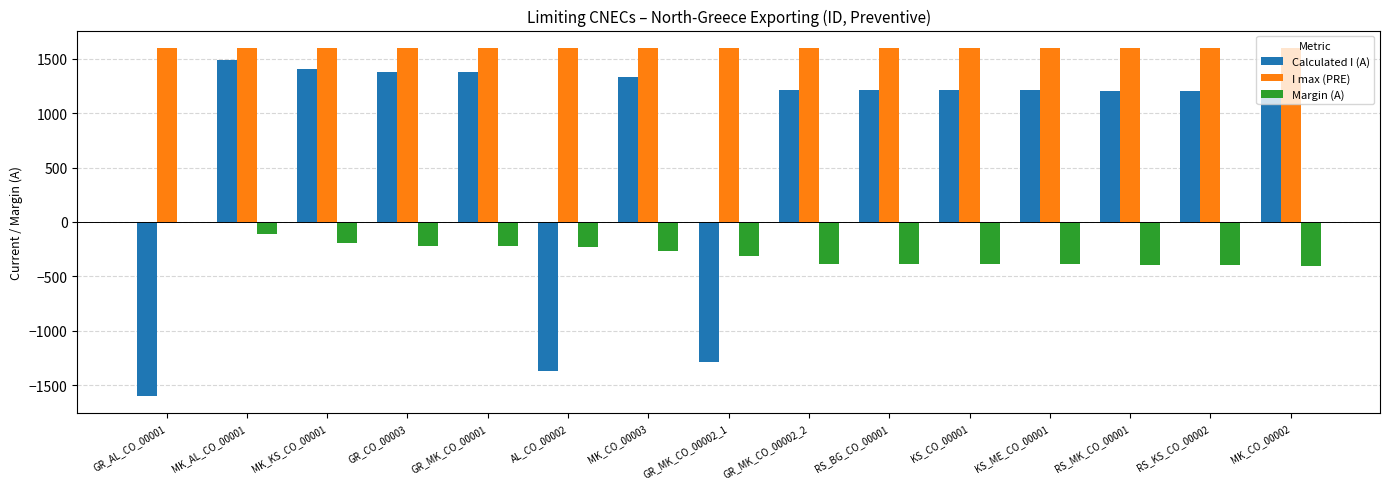

Where does the Margin (A) series first go above -317?

GR_AL_CO_00001